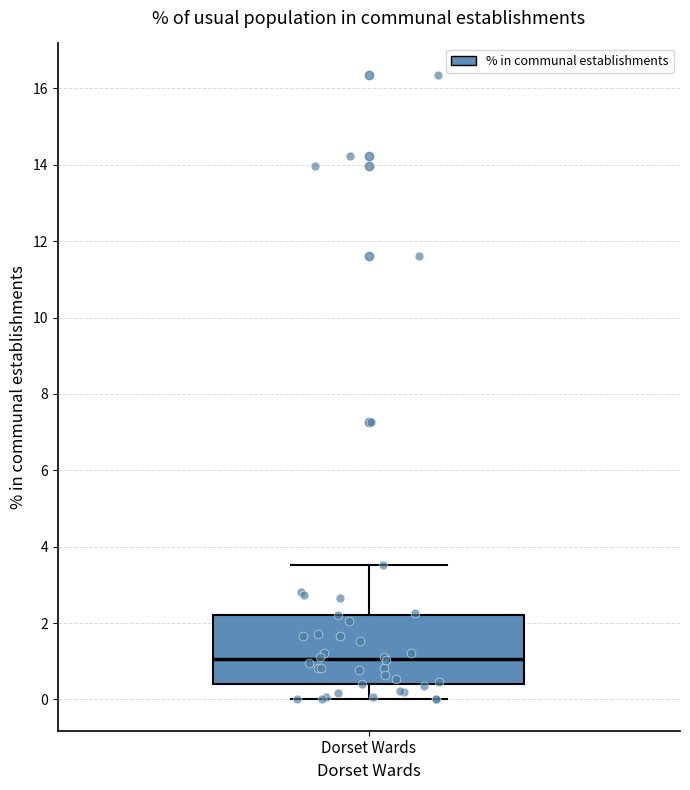

Where does the lower whisker of the box for Dorset Wards end on the y-axis? The values are not printed on the chart, so give them approximately, as read against the axis.

0.0